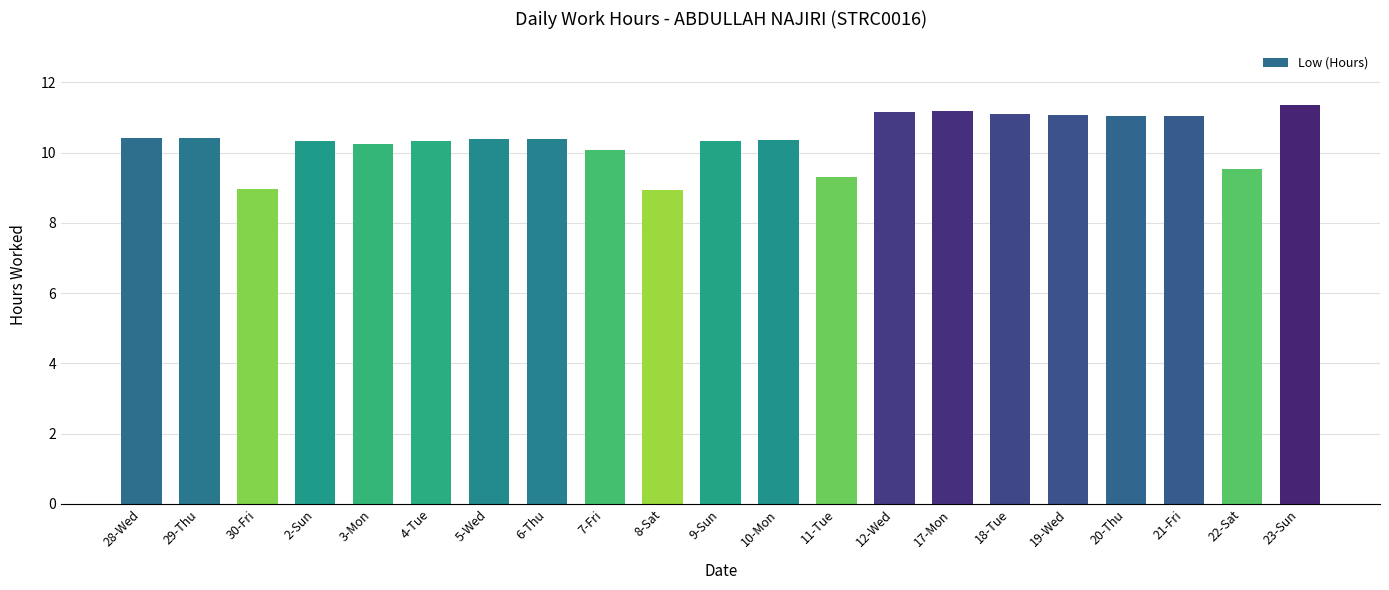

What is the sum of the values at 30-Fri and 21-Fri?

20.0